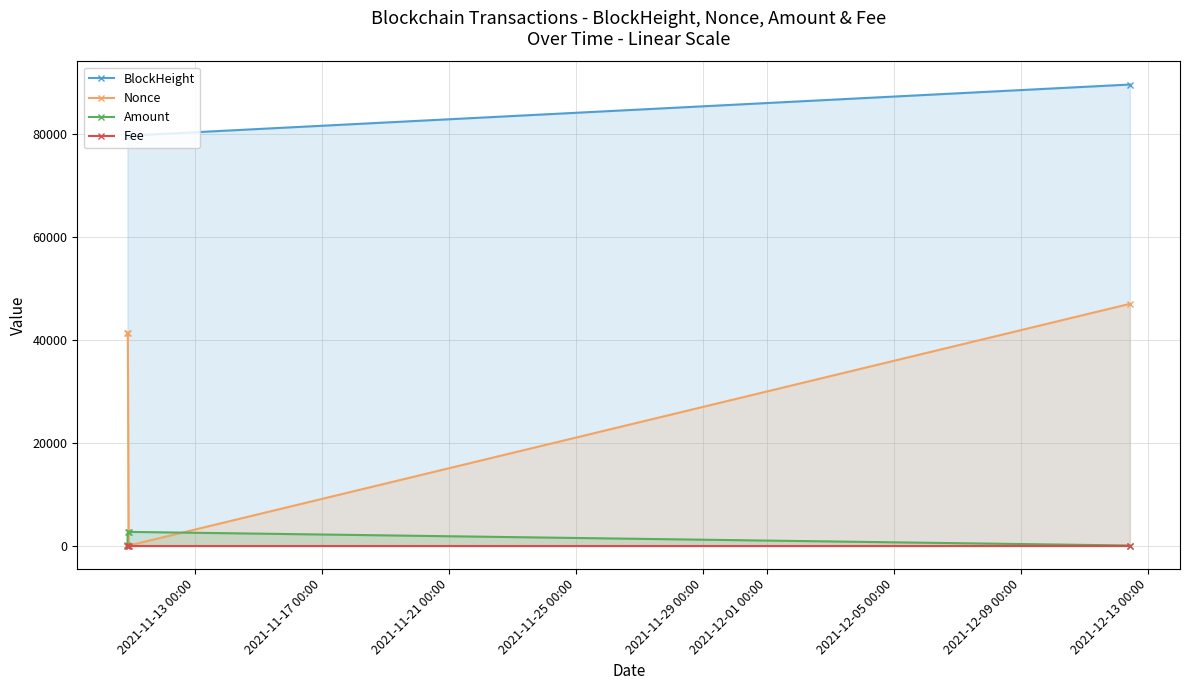

True or false: Amount and Fee cross at least once.

False